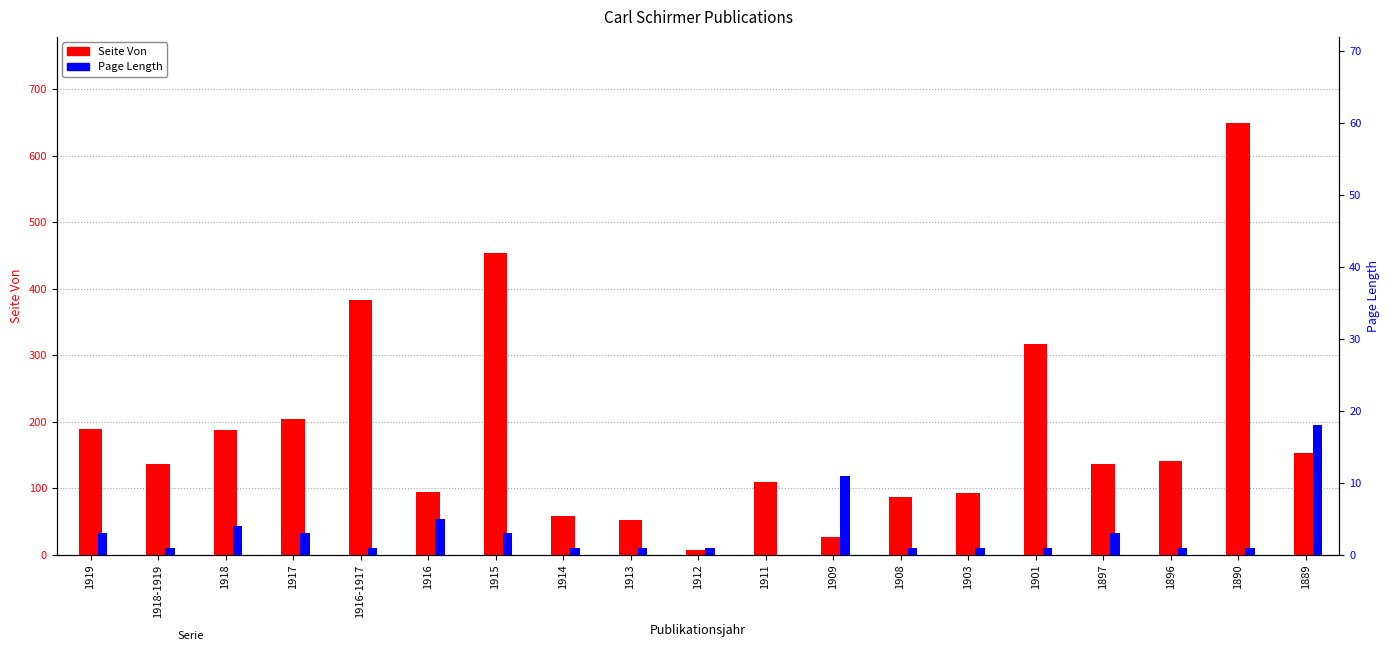

What is the difference between the second highest and second lowest values in the Seite Von series?

427